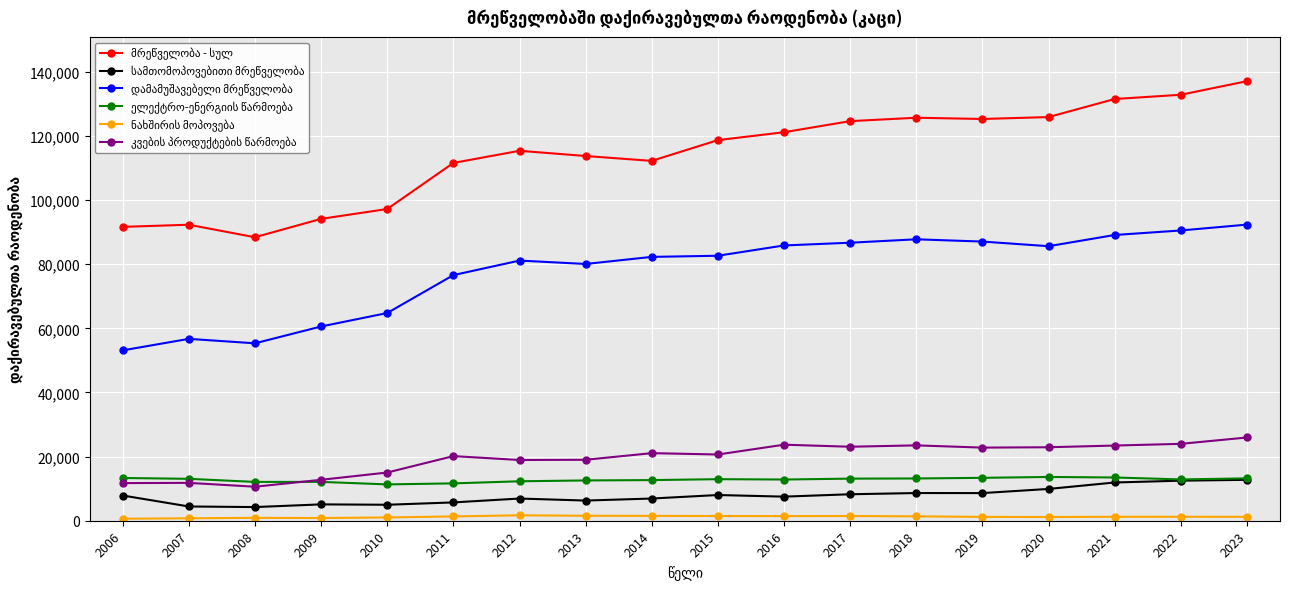

What is the maximum value shown in the chart?

137067